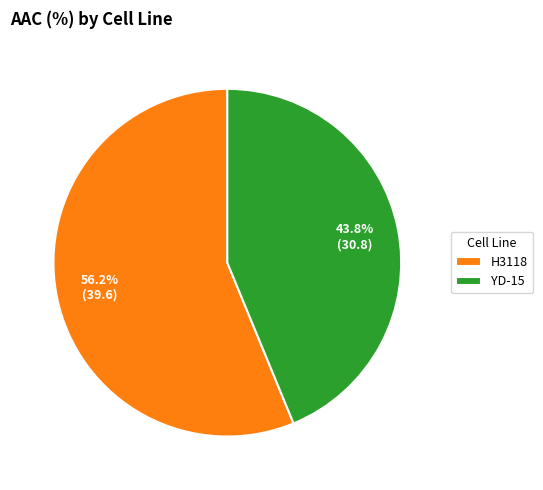

What is the ratio of the value at H3118 to the value at YD-15?

1.3